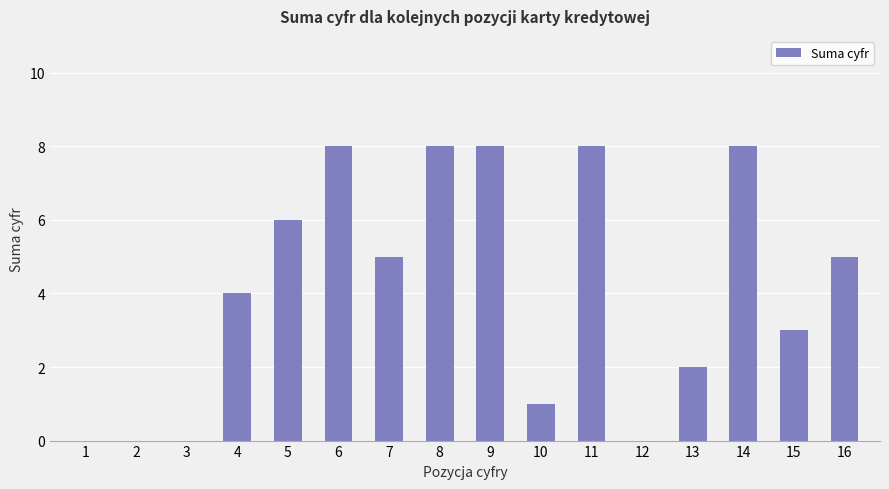

Are the bars horizontal?

No